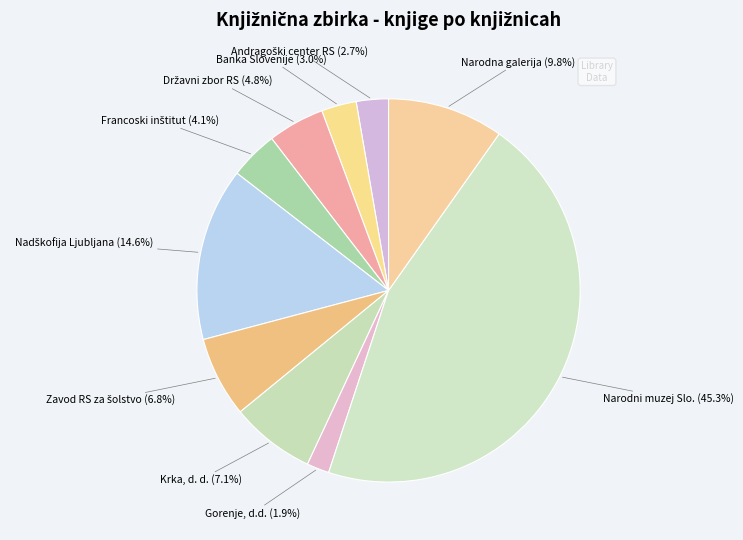

How many segments does this pie chart have?

10